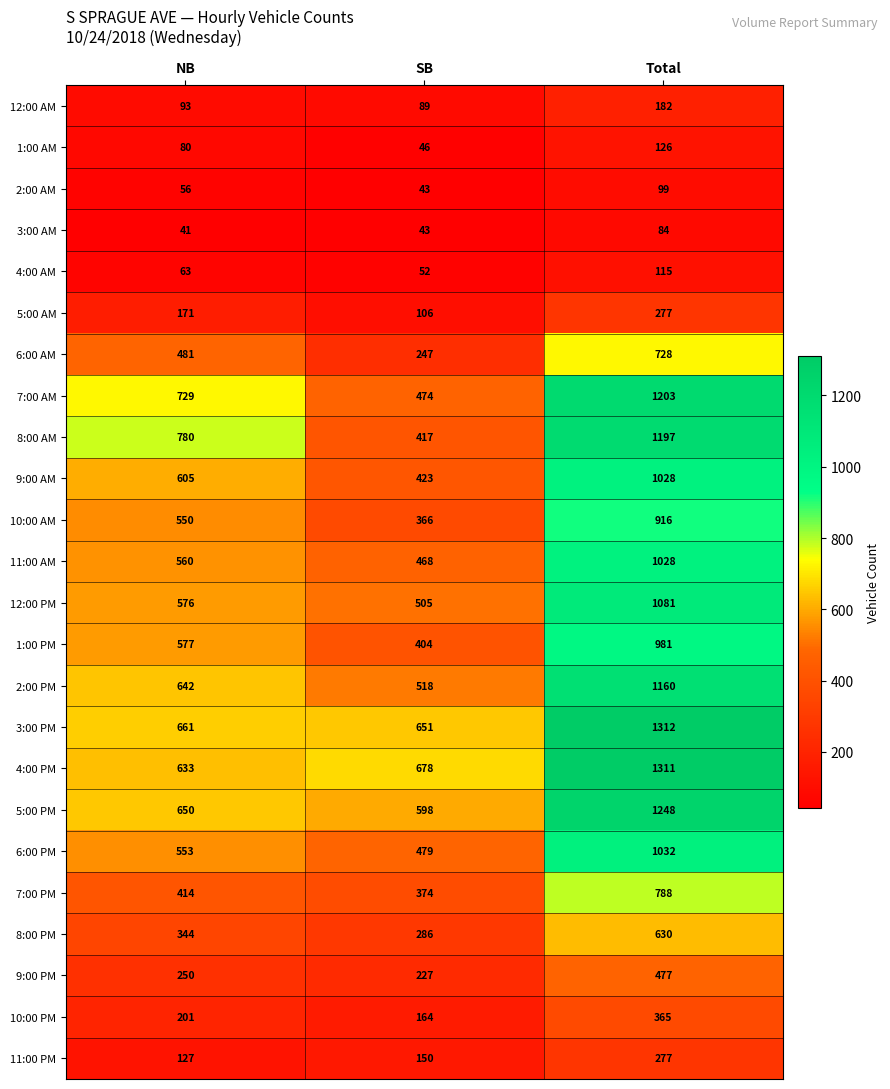

The 5:00 PM series shows 329 at Total. True or false?

False